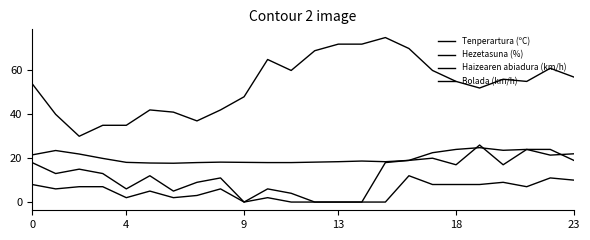

Does the chart have visible grid lines?

No